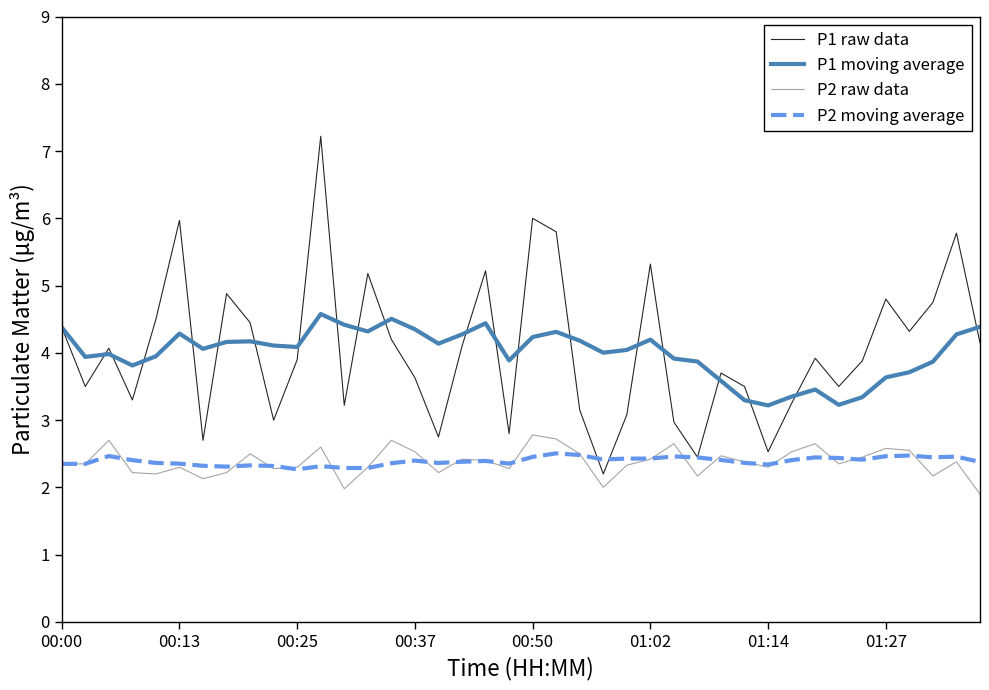

True or false: P1 raw data and P1 moving average cross at least once.

True